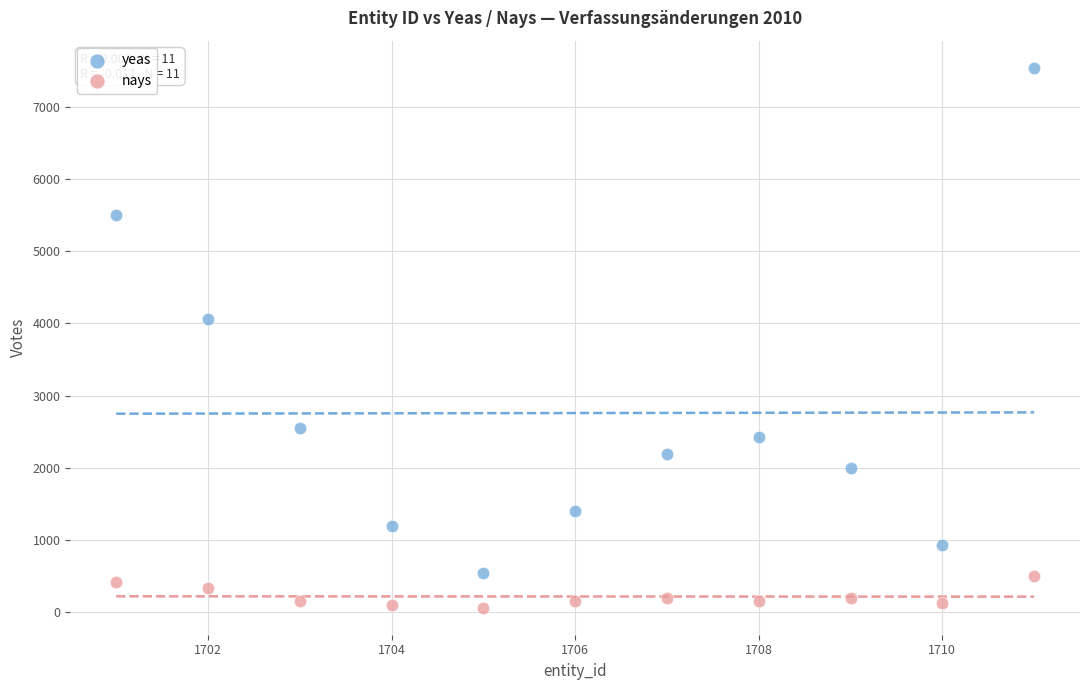

Which series has the largest Y range (max minus min)?

yeas